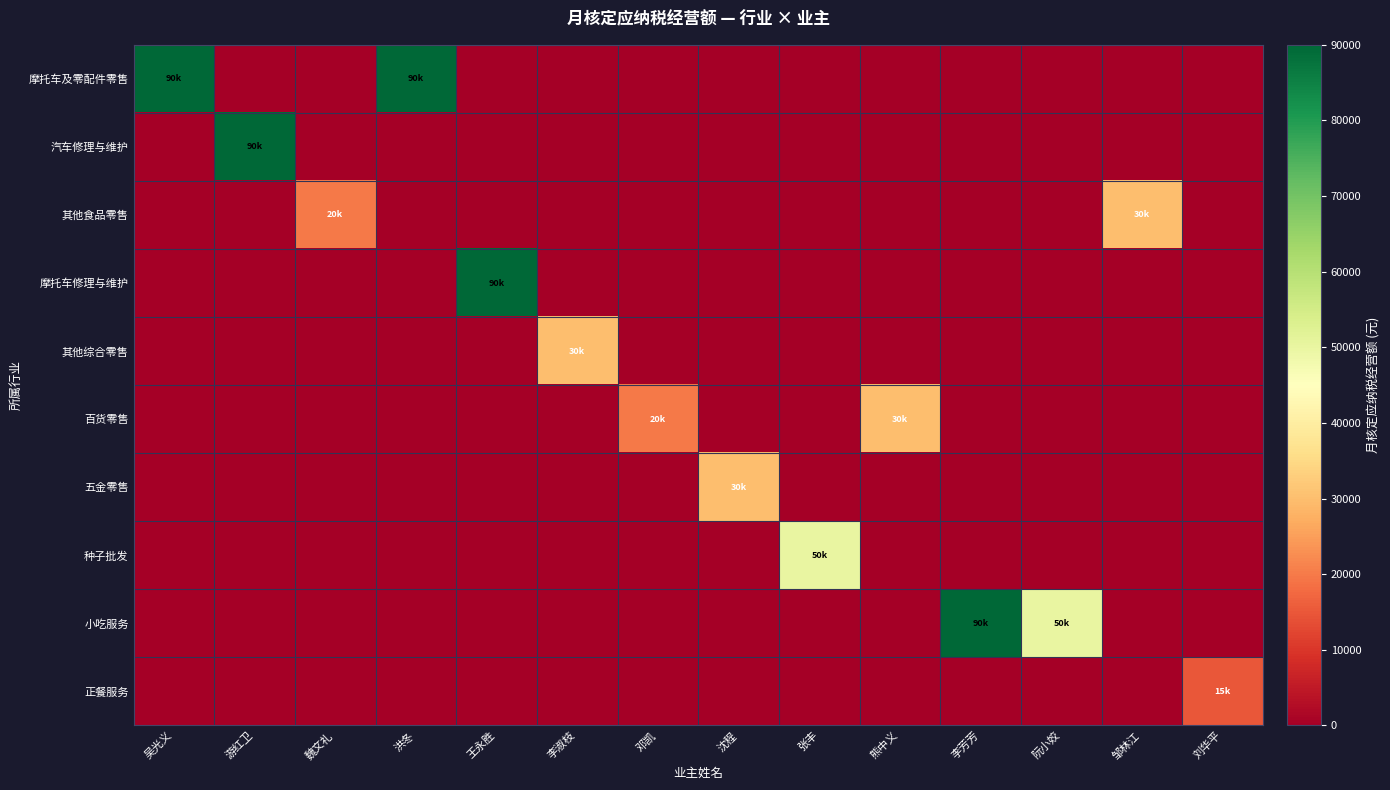

Which series has the largest total across all categories?

摩托车及零配件零售